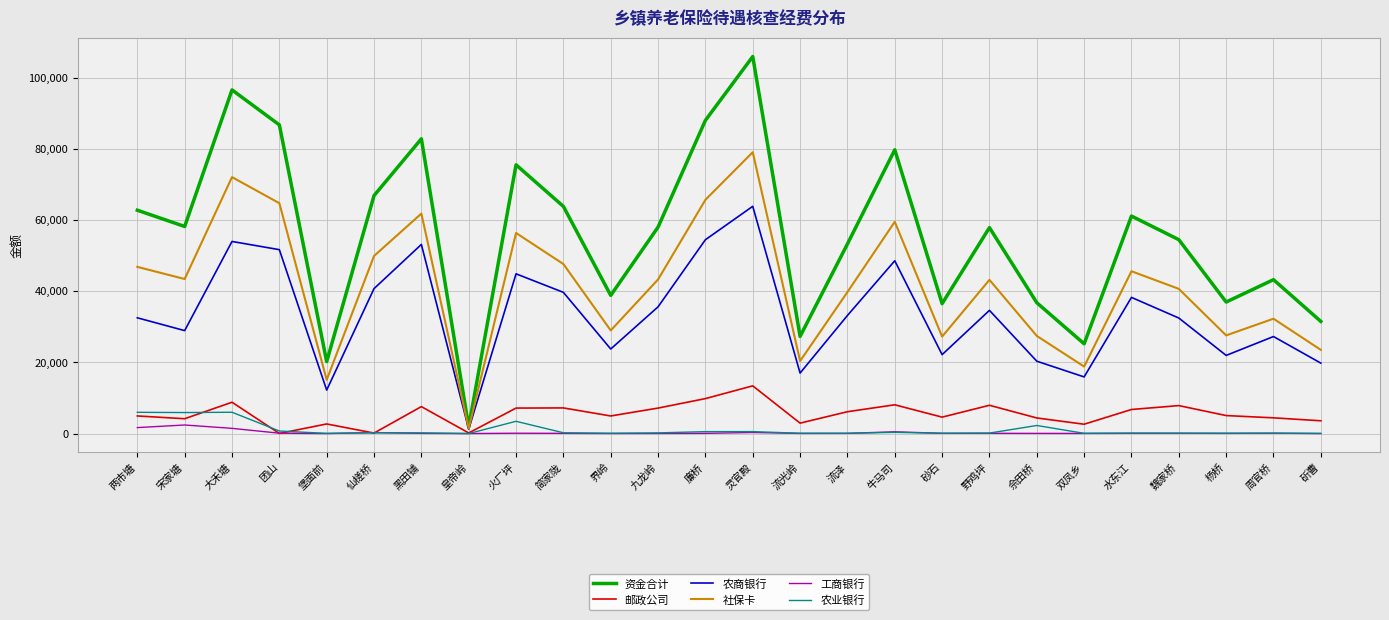

At which category is the sum across all series the highest?

灵官殿